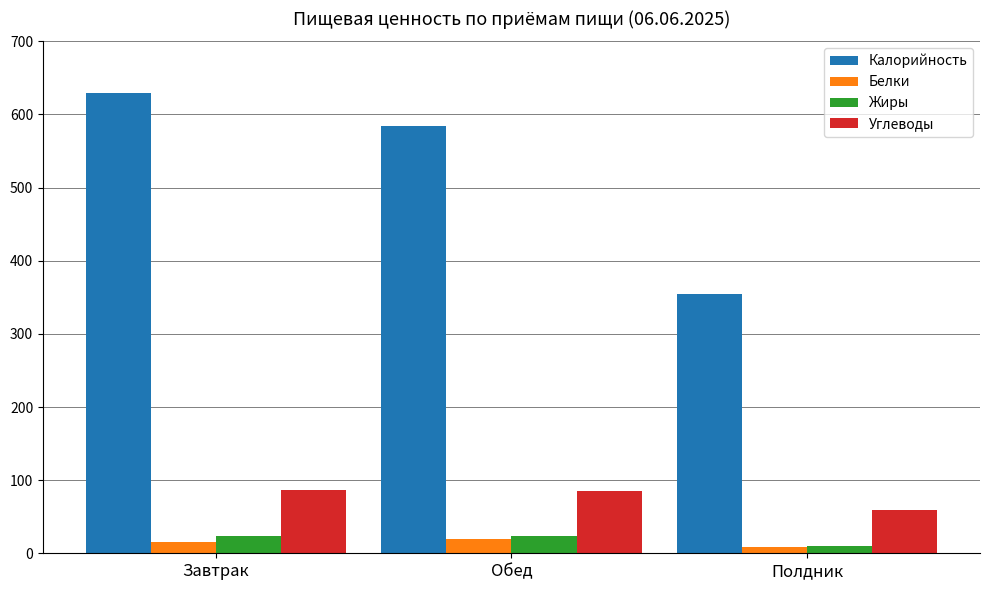

True or false: Калорийность has a value of 1036 at Обед.

False